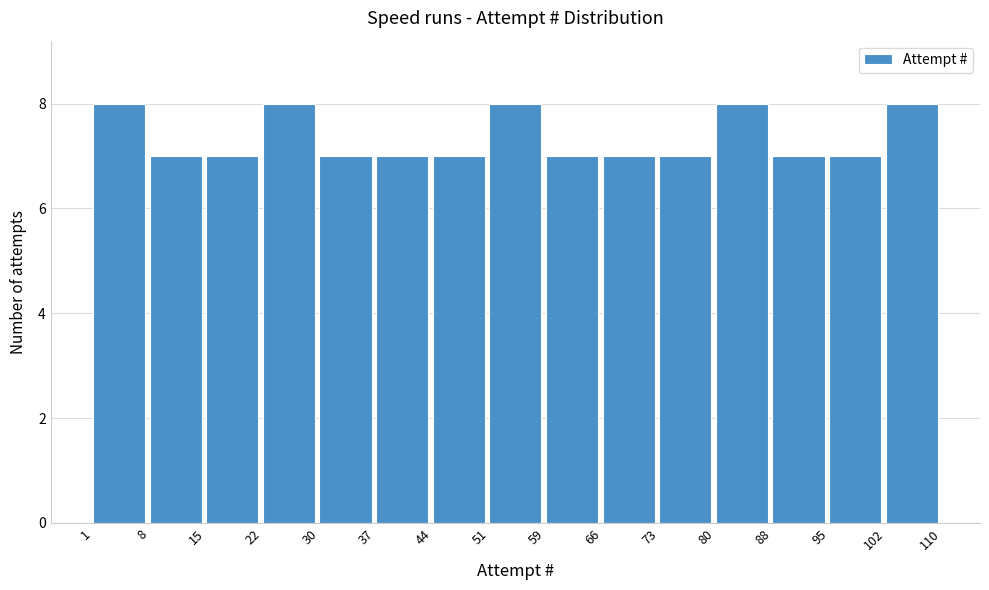

Reading left to right, transcribe this chart: for each bar, give the range it covers on the x-axis and its height. The values are not printed on the chart, so give them approximately, as read against the axis.

1 to 8: 8
8 to 15: 7
15 to 22: 7
22 to 30: 8
30 to 37: 7
37 to 44: 7
44 to 51: 7
51 to 59: 8
59 to 66: 7
66 to 73: 7
73 to 80: 7
80 to 88: 8
88 to 95: 7
95 to 102: 7
102 to 110: 8